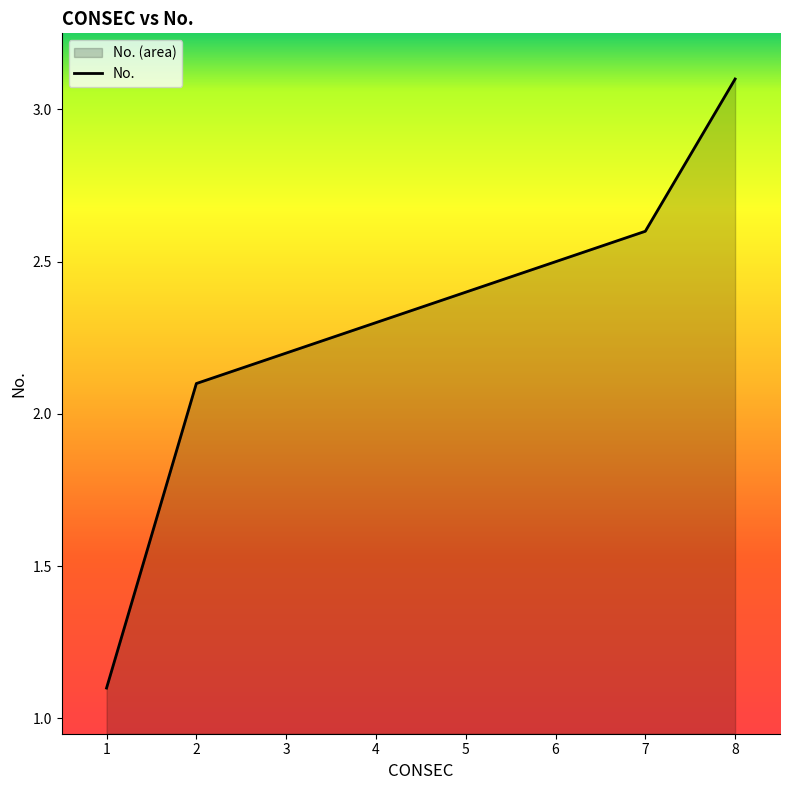

Which label corresponds to the smallest value in the chart?

1